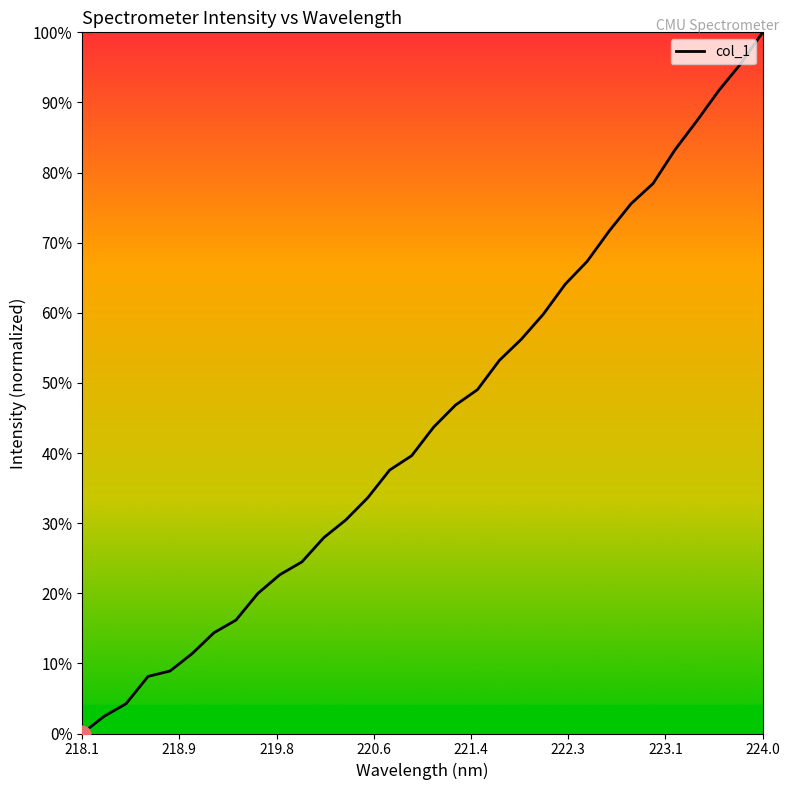

Reading left to right, extract all data points from this chart.

0.0	0.0	0.0	0.1	0.1	0.1	0.1	0.2	0.2	0.2	0.2	0.3	0.3	0.3	0.4	0.4	0.4	0.5	0.5	0.5	0.6	0.6	0.6	0.7	0.7	0.8	0.8	0.8	0.9	0.9	1.0	1.0